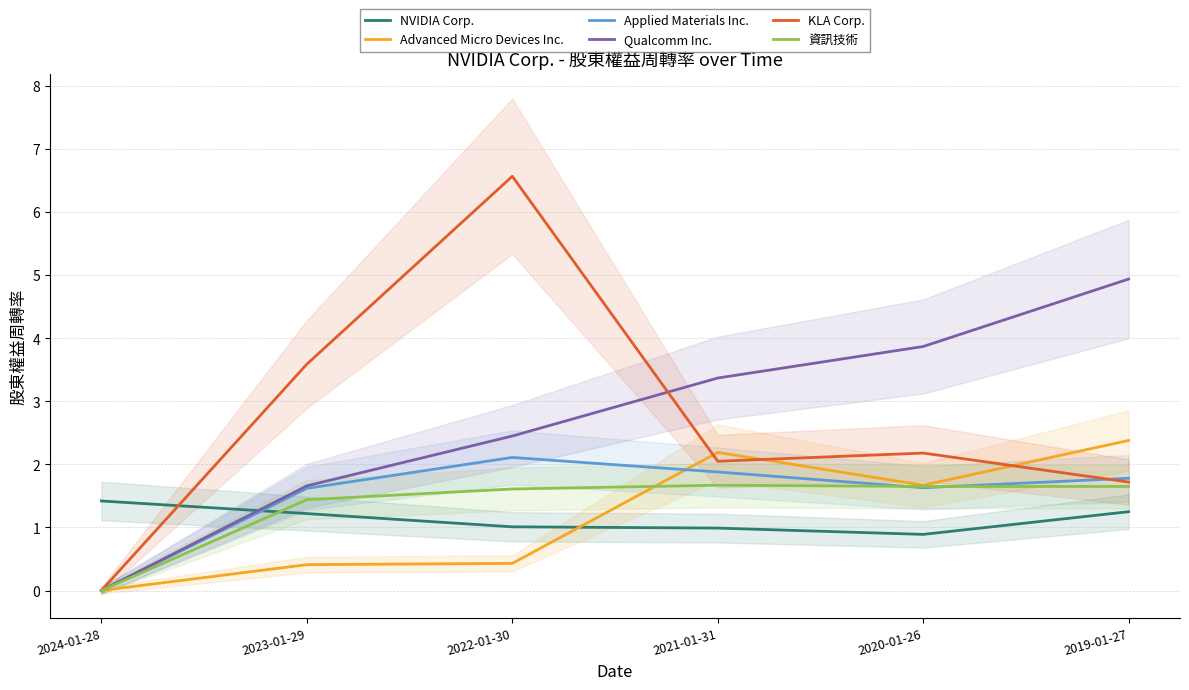

What is the greatest value displayed?

6.6